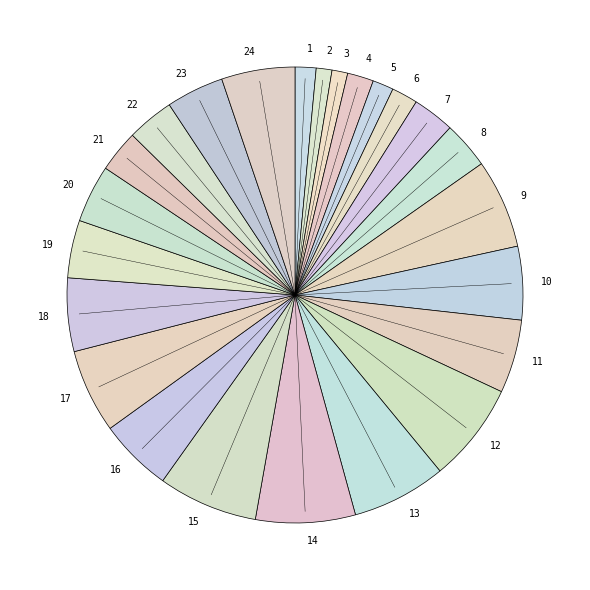

Is 12 the majority of the pie?

No